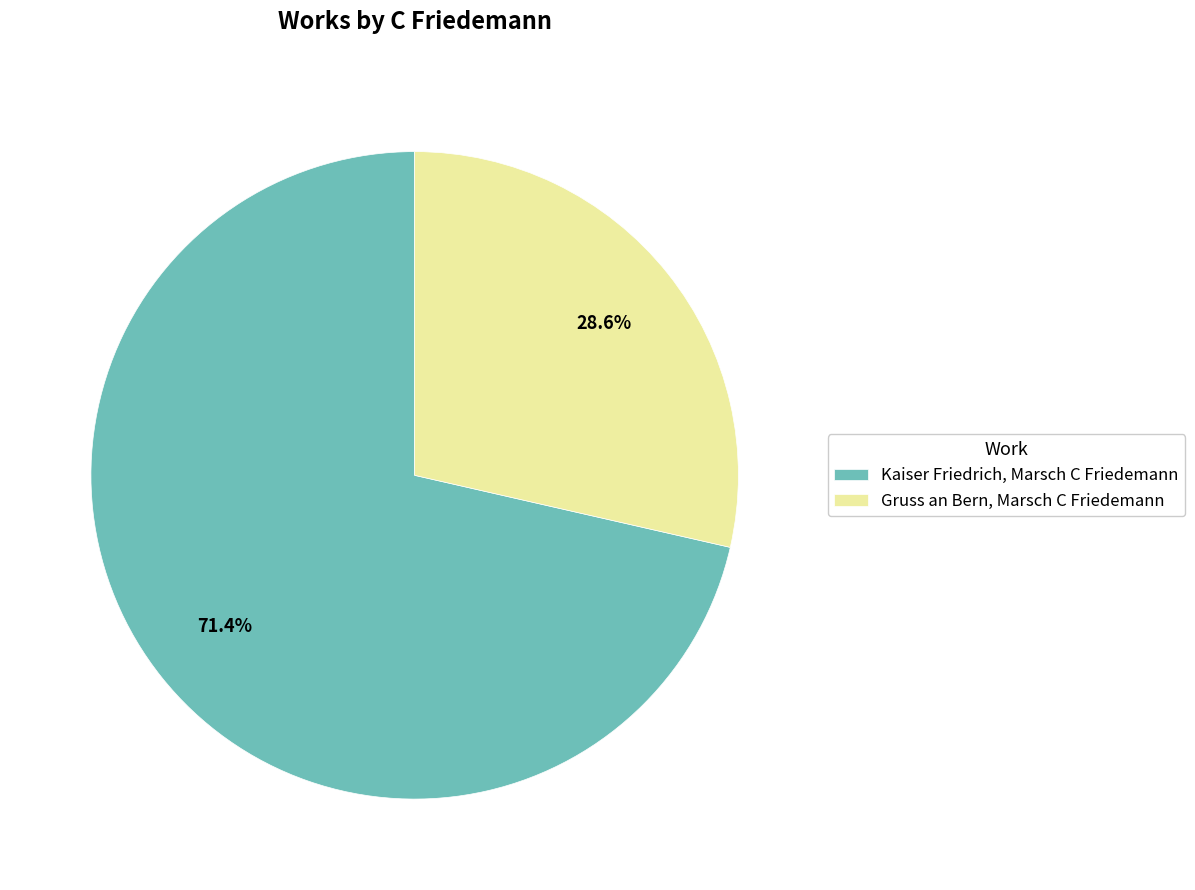

What is the ratio of the value at Gruss an Bern, Marsch C Friedemann to the value at Kaiser Friedrich, Marsch C Friedemann?

0.4